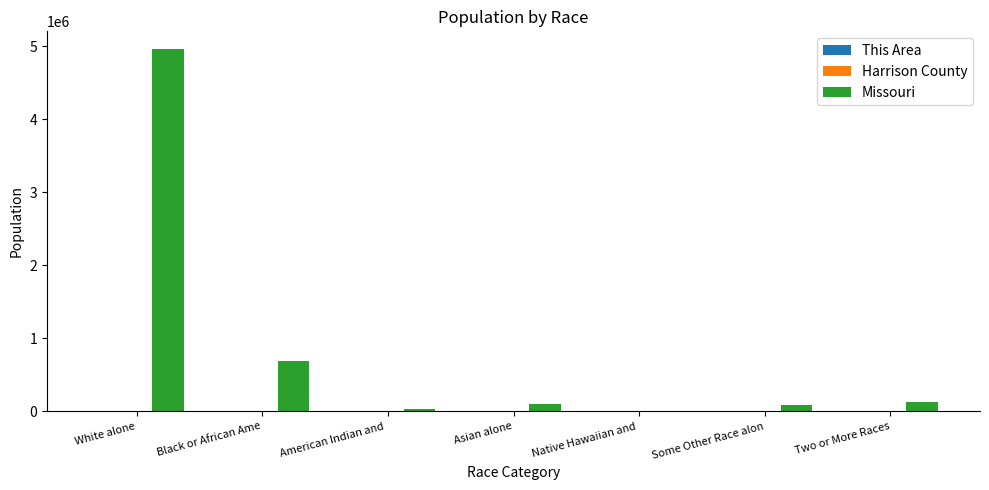

How many groups of bars are there?

7